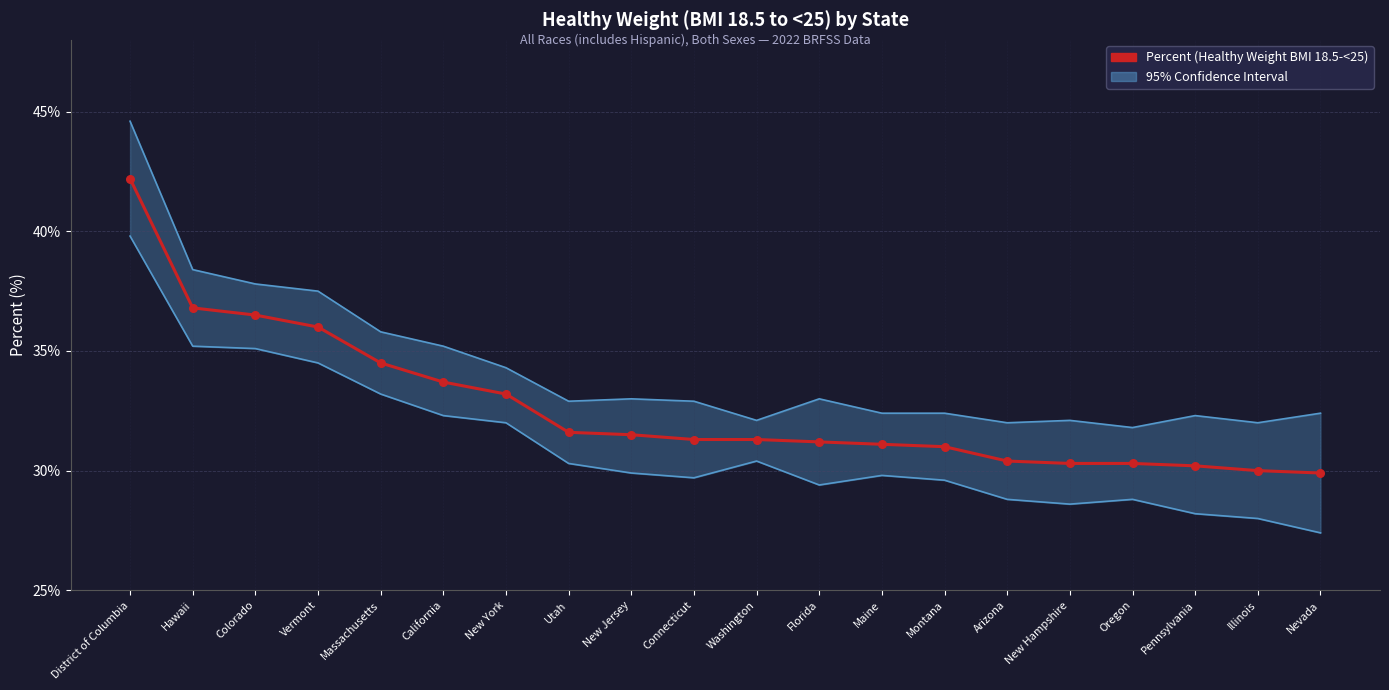

At how many categories does at least one series exceed 31?

13